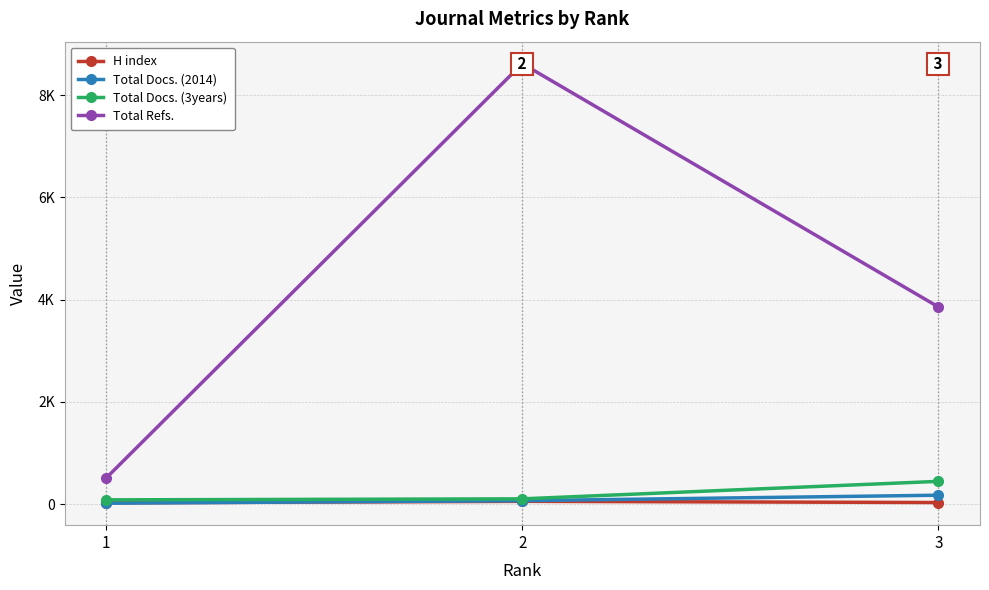

What is the value of the H index point at the 1st from the left?

26